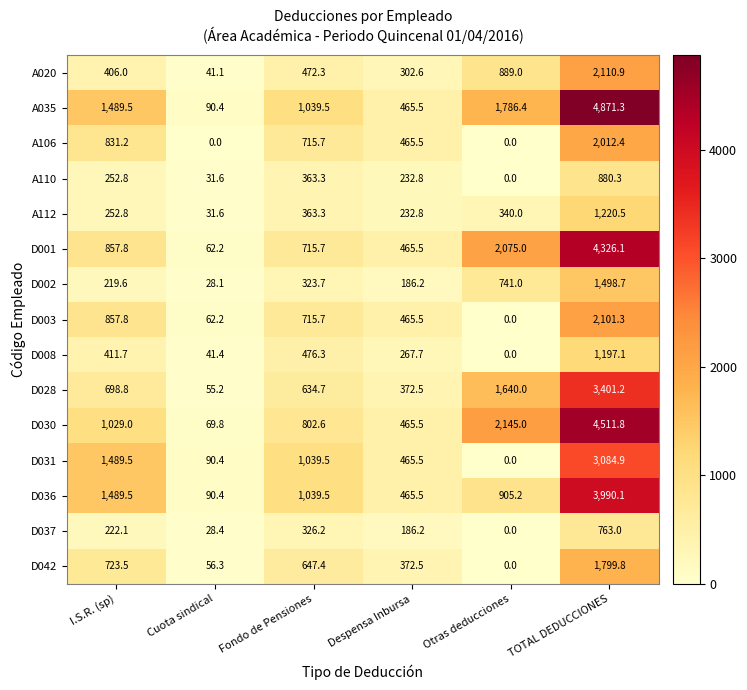

The A106 series shows 574.0 at I.S.R. (sp). True or false?

False